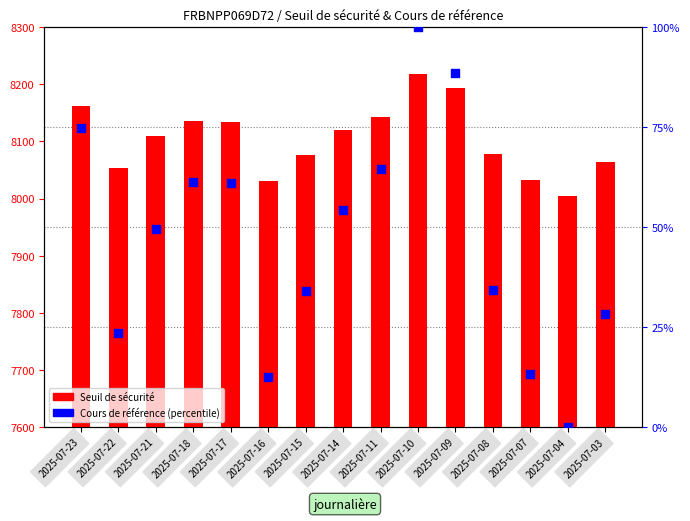

Which has a higher value, 2025-07-16 or 2025-07-23?

2025-07-23